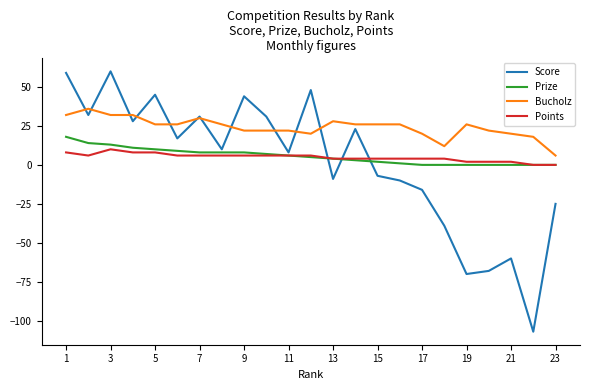

What is the lowest value of the Score series?

-107